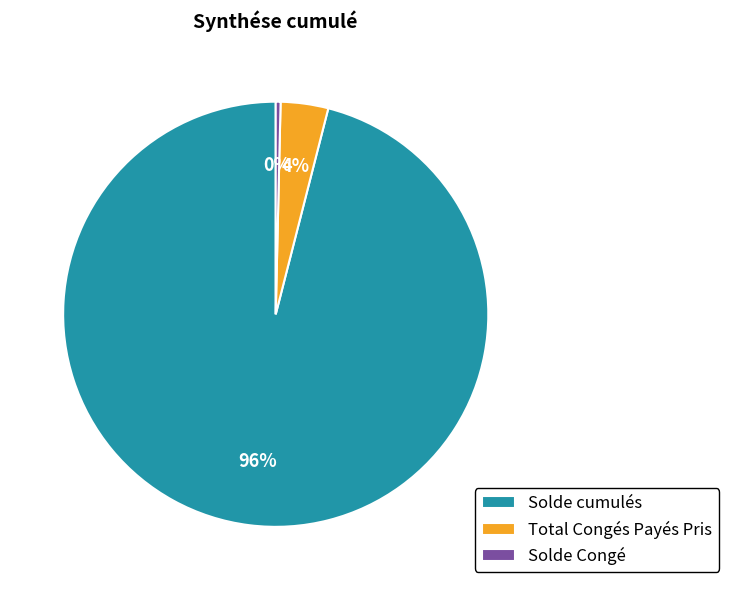

Combined, do Total Congés Payés Pris and Solde Congé account for over 50%?

No